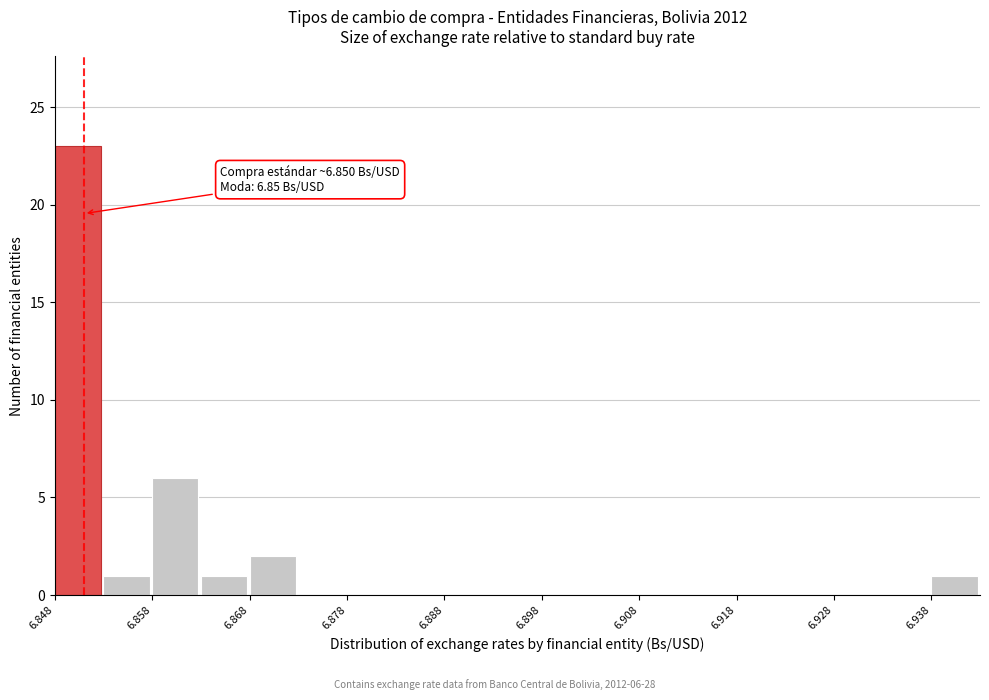

Which range on the x-axis has the tallest bar?

6.848 to 6.853